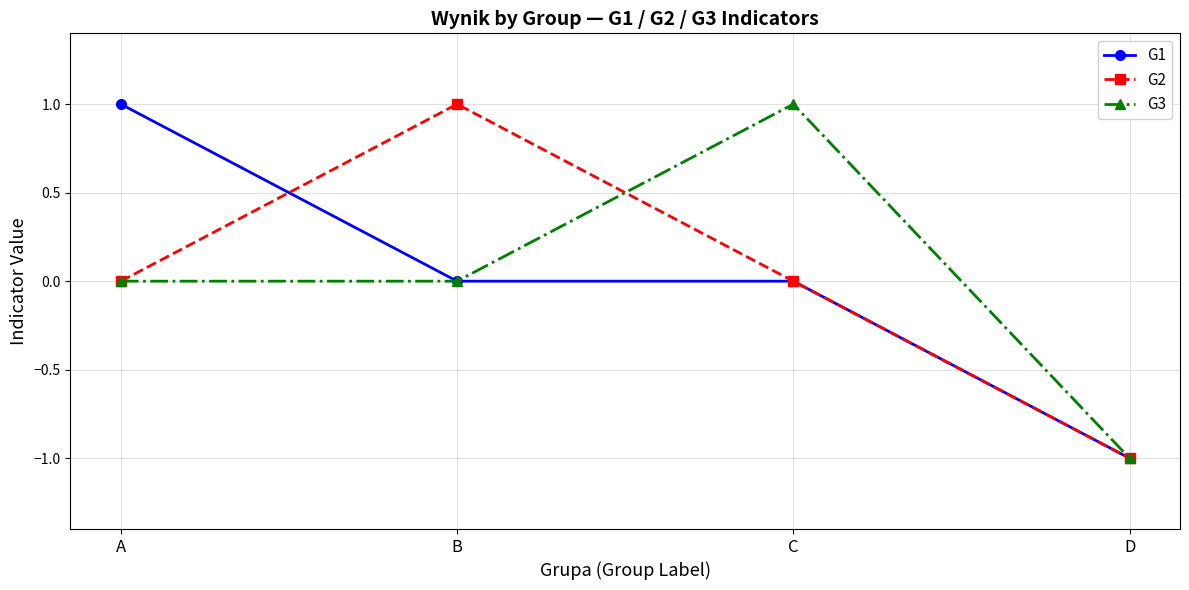

At which label does G1 reach its minimum?

D